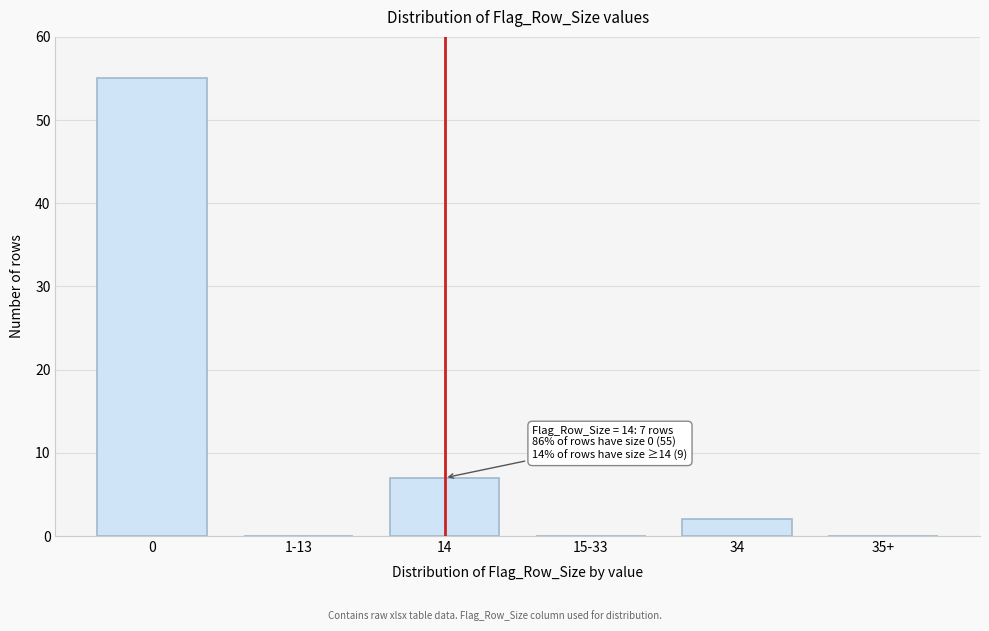

Reading left to right, transcribe all the data shown in this chart.

0=55	1-13=0	14=7	15-33=0	34=2	35+=0